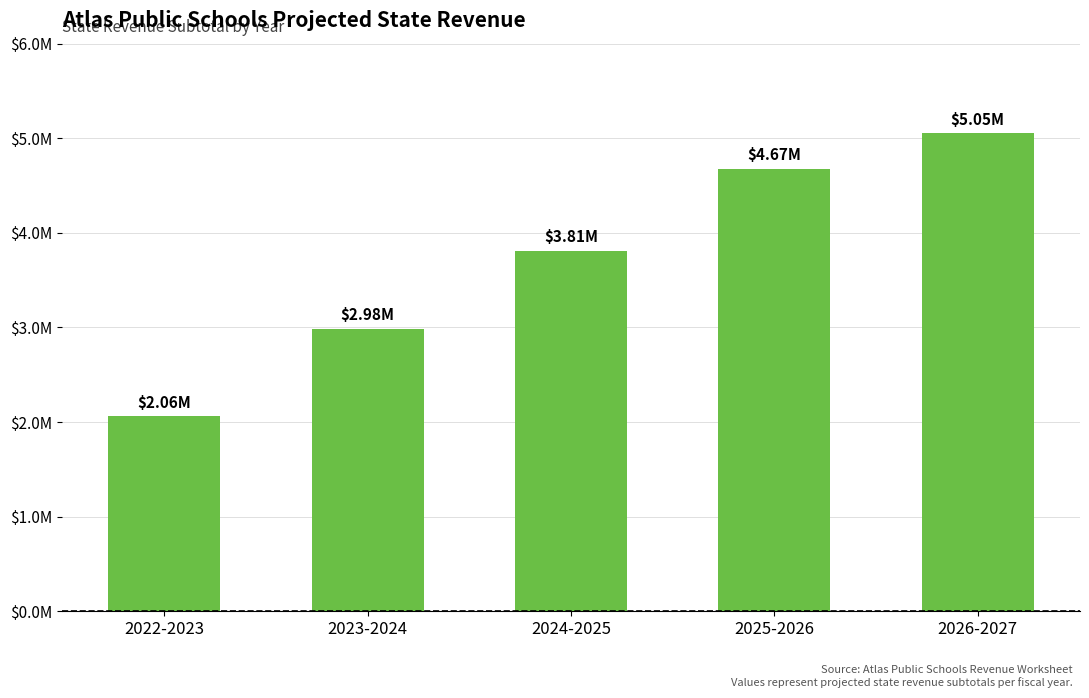

List the labels in order of value, smallest first.

2022-2023, 2023-2024, 2024-2025, 2025-2026, 2026-2027